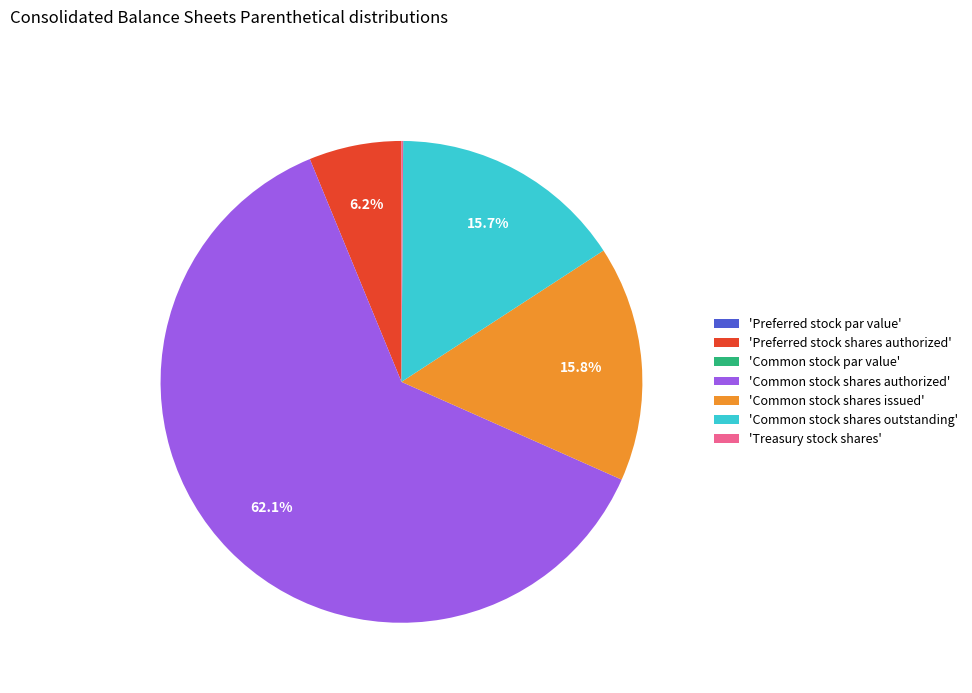

Between 'Common stock shares authorized' and 'Common stock shares issued', which is larger?

'Common stock shares authorized'